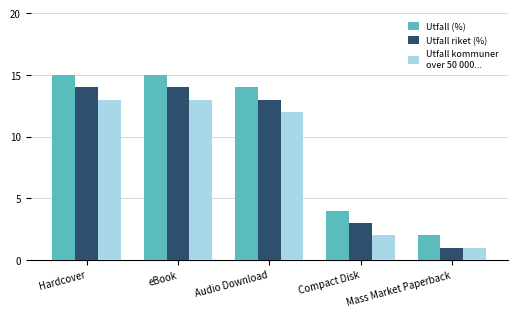

What is the greatest value displayed?

15